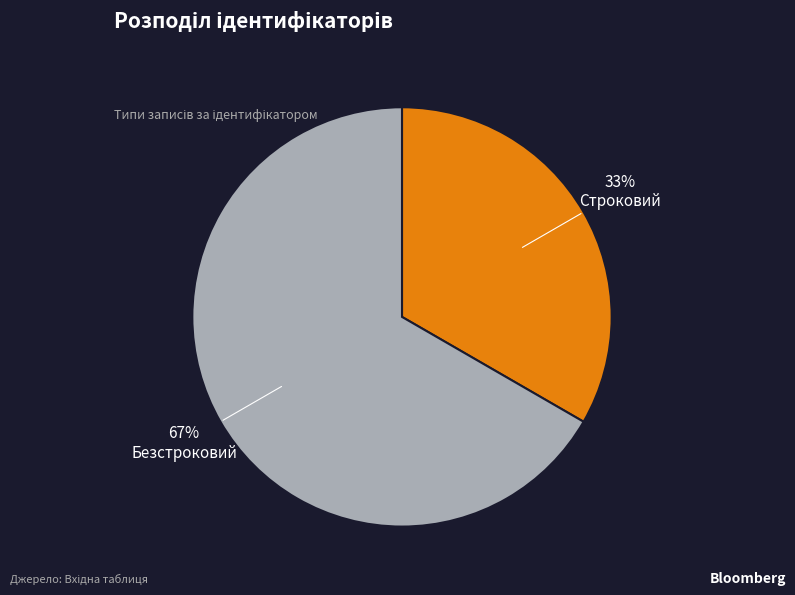

What is the ratio of the value at Строковий to the value at Безстроковий?

0.5